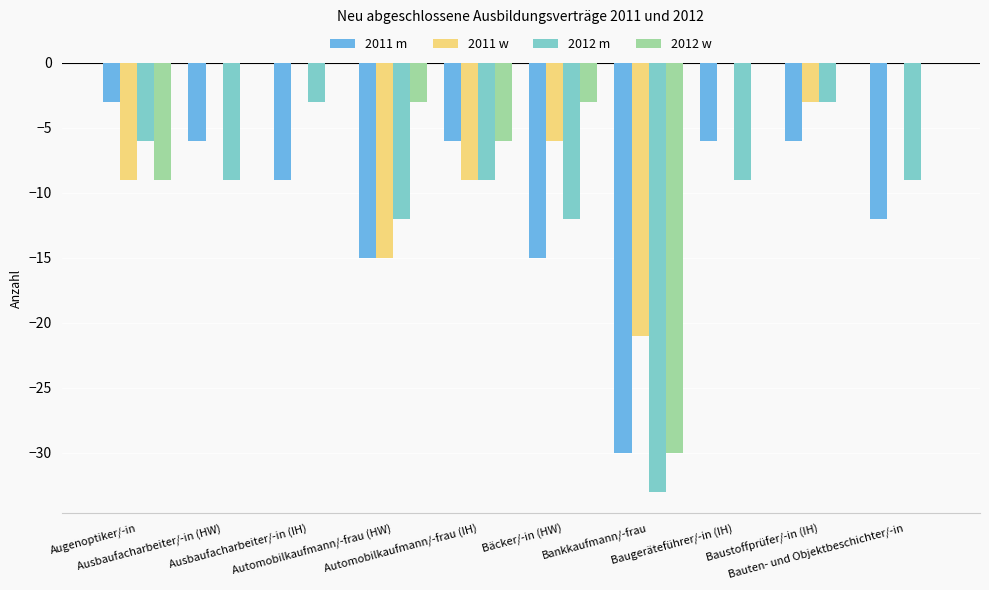

The value of 2012 w at Ausbaufacharbeiter/-in (HW) is 0. True or false?

True